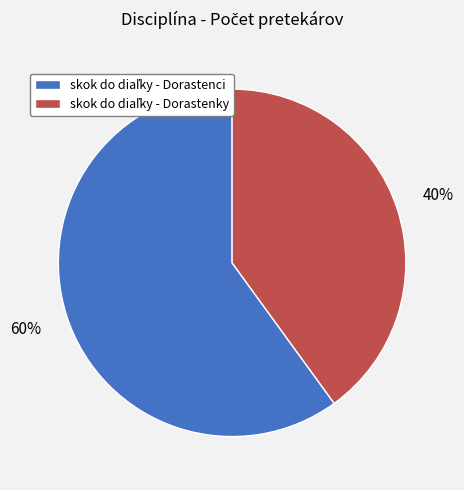

Is there a majority slice in this chart?

Yes